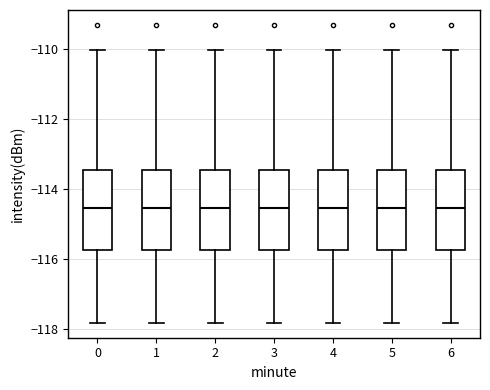

Where is the upper edge of the box at x = 4 on the y-axis? The values are not printed on the chart, so give them approximately, as read against the axis.

-113.4